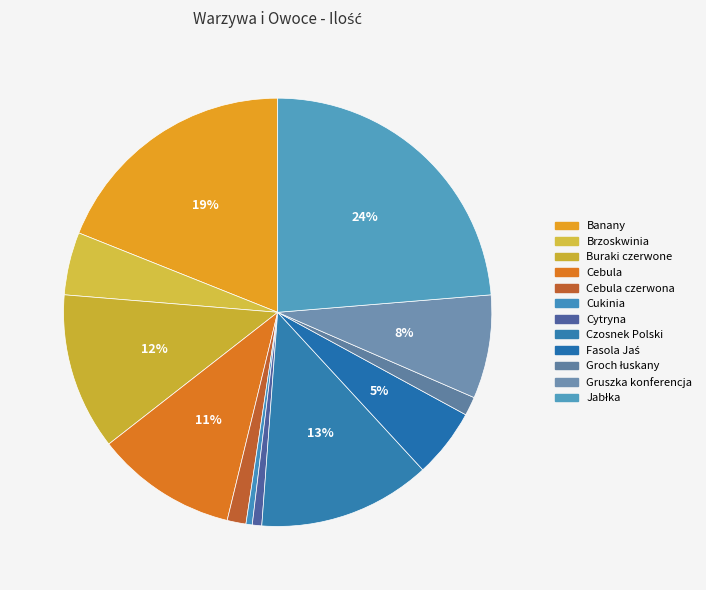

How many segments does this pie chart have?

12